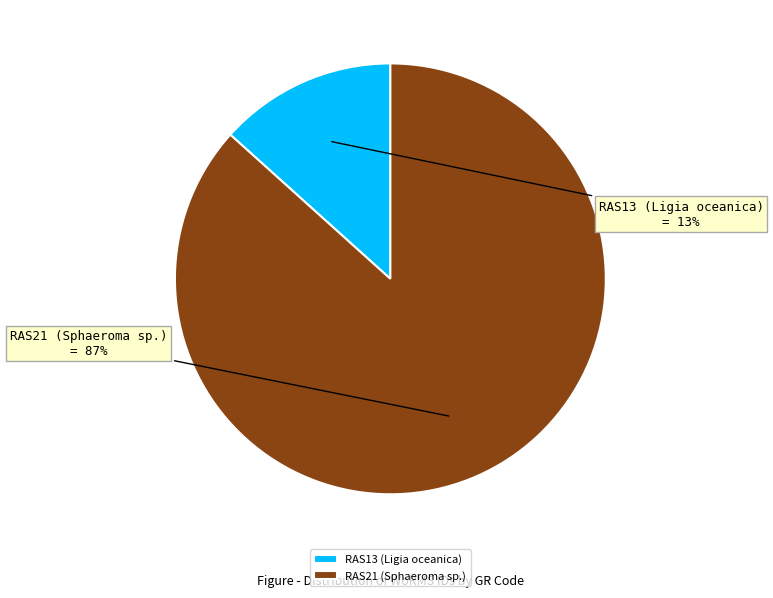

Which slice is the smallest?

RAS13 (Ligia oceanica)